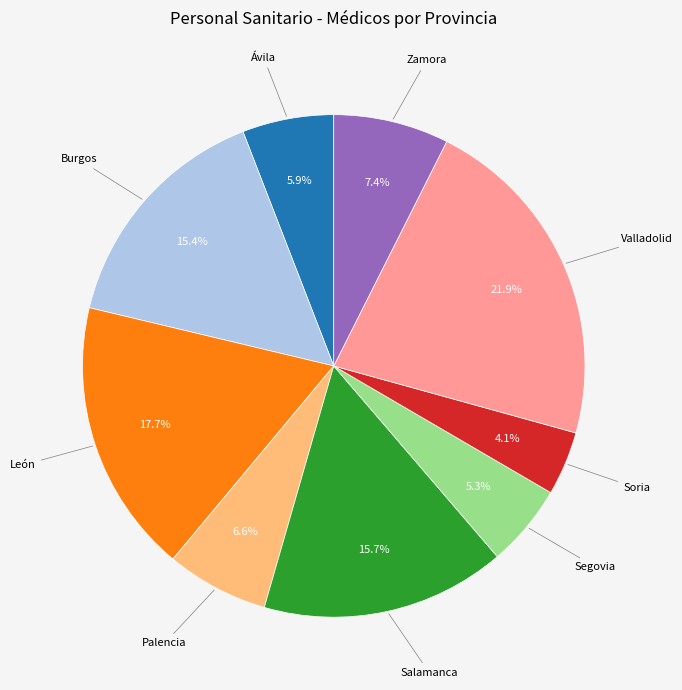

Does any single category account for the majority?

No